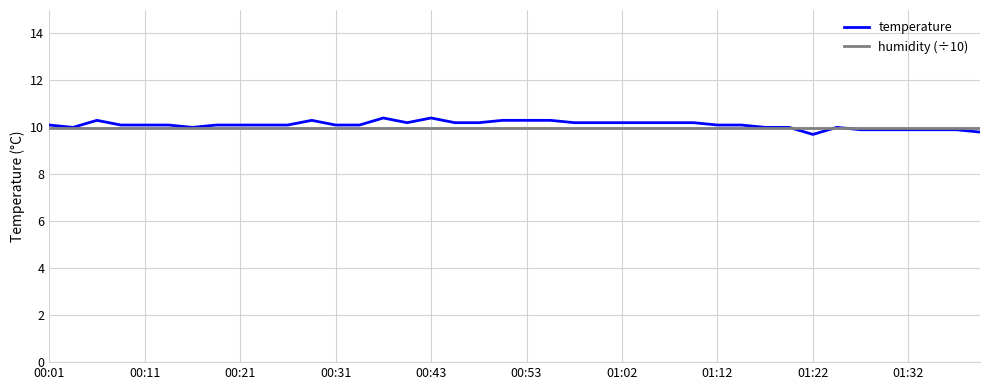

What is the smallest value displayed?

9.7